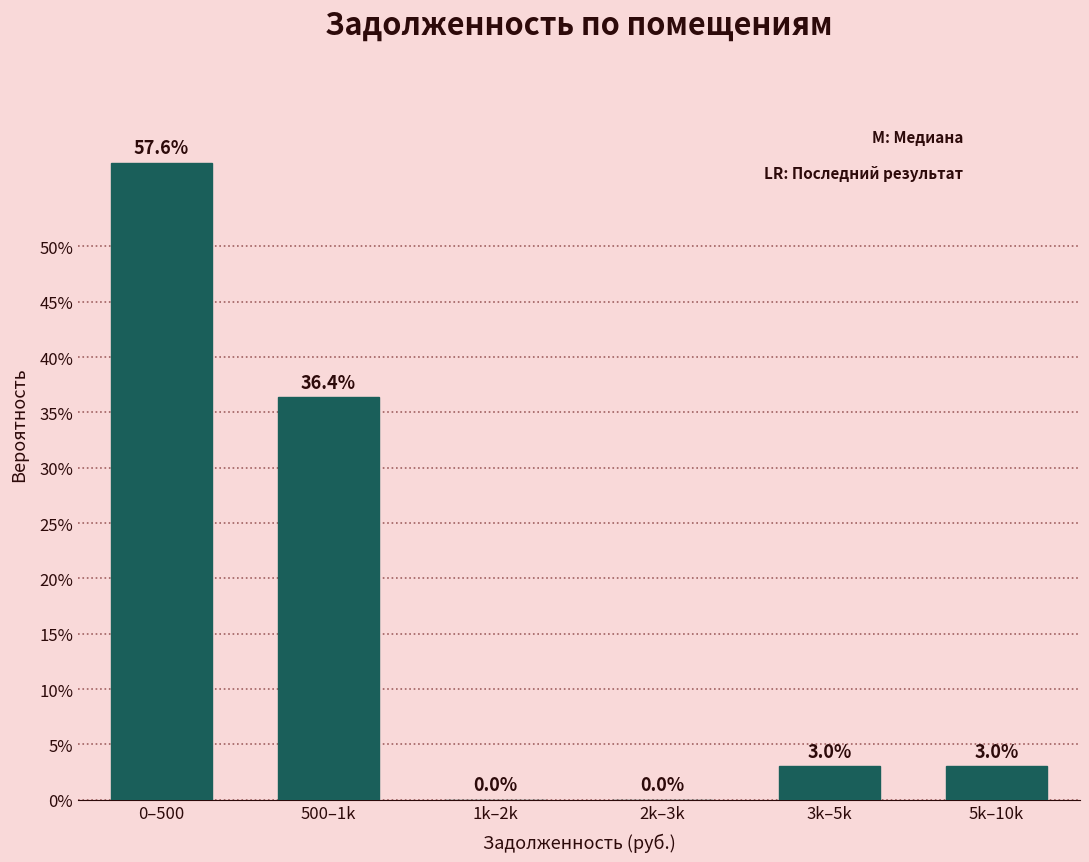

Reading right to left, list all the values displayed in this chart.

5k–10k=3.0	3k–5k=3.0	2k–3k=0.0	1k–2k=0.0	500–1k=36.4	0–500=57.6